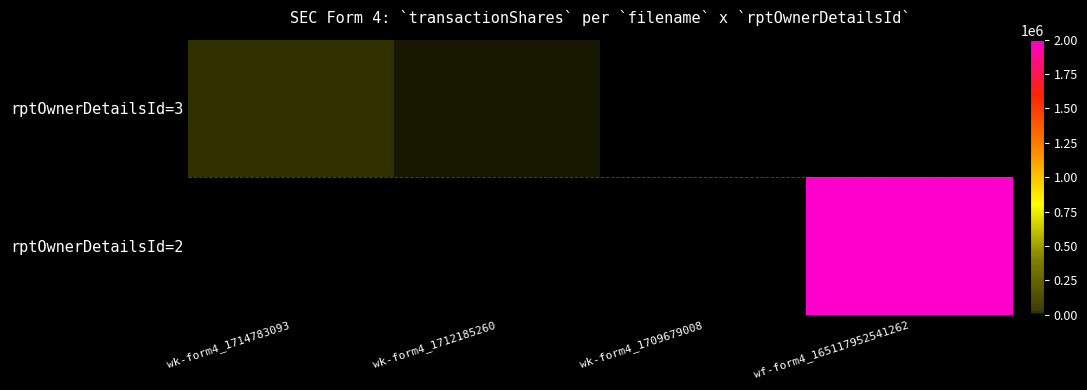

Reading left to right, transcribe all the data shown in this chart.

rptOwnerDetailsId=3: wk-form4_1714783093=18100	wk-form4_1712185260=9390	wk-form4_1709679008=114	wf-form4_165117952541262=0
rptOwnerDetailsId=2: wk-form4_1714783093=0	wk-form4_1712185260=0	wk-form4_1709679008=0	wf-form4_165117952541262=2000000